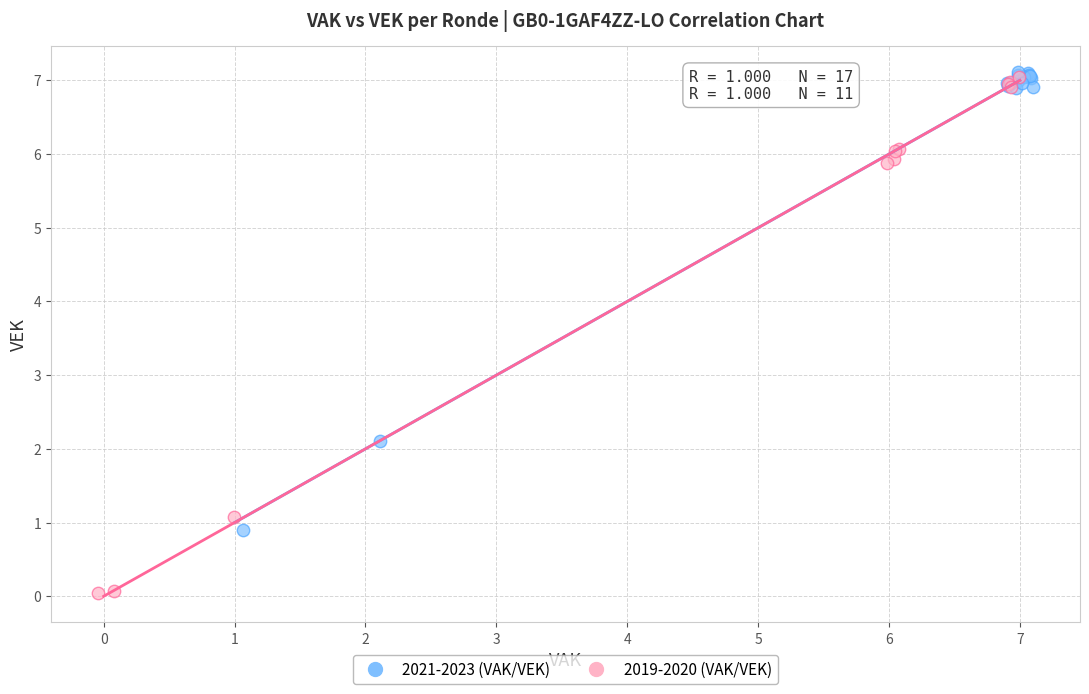

Which series has the largest Y range (max minus min)?

2019-2020 (VAK/VEK)